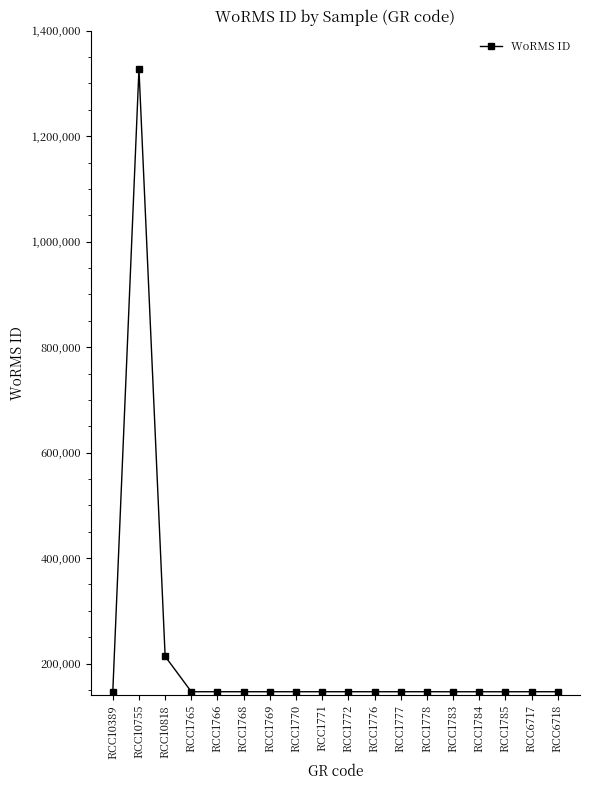

Where is the first local maximum?

RCC10755